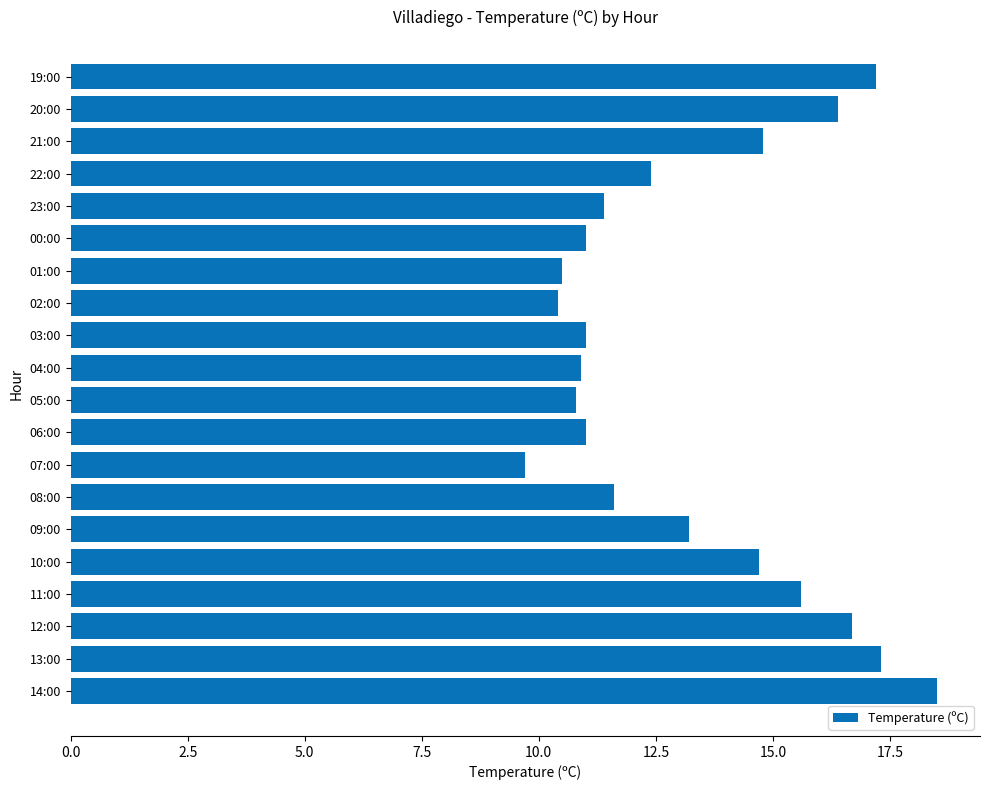

What is the change in value from 13:00 to 21:00?

-2.5